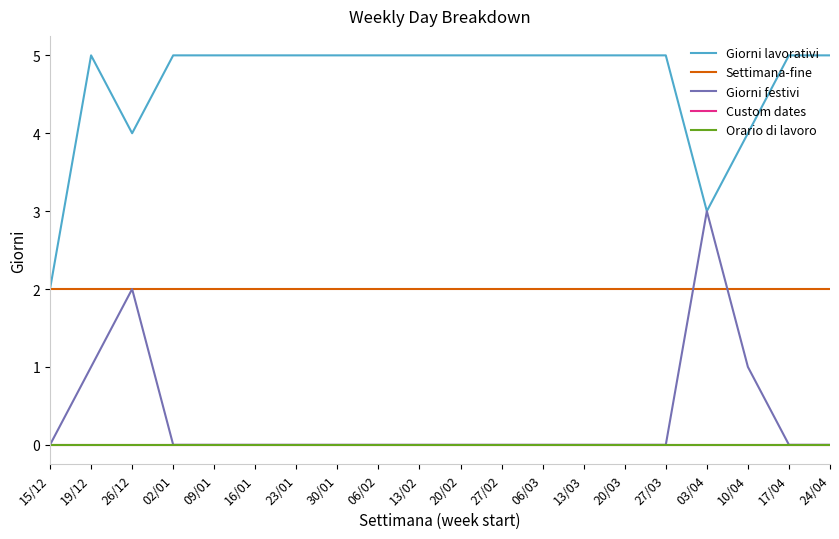

Does the chart have visible grid lines?

No